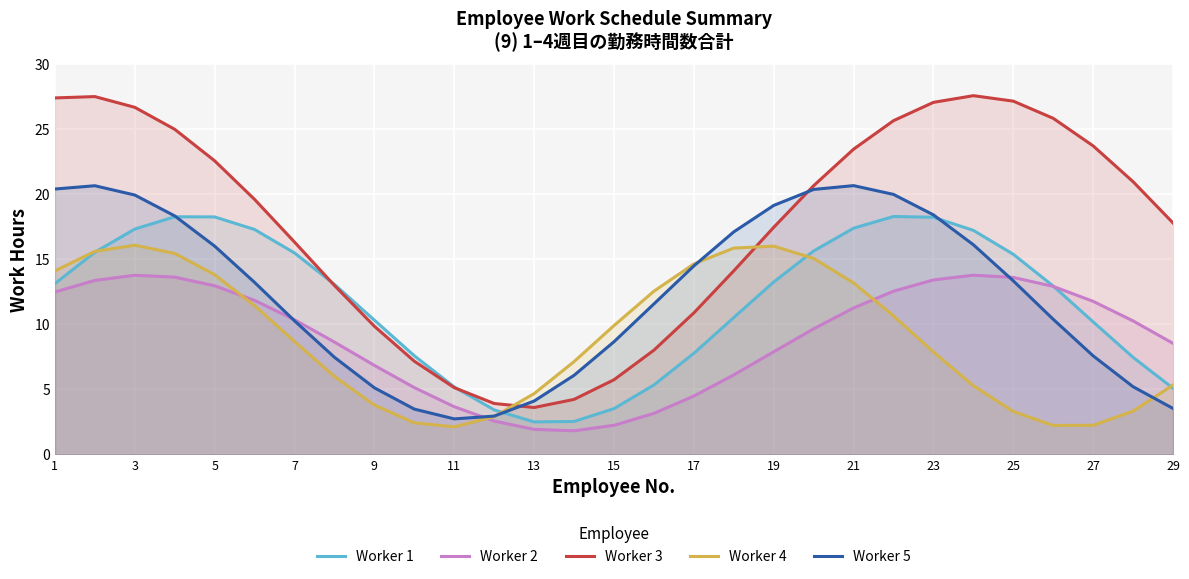

What is the difference between the maximum and second lowest values in the Worker 4 series?

13.9